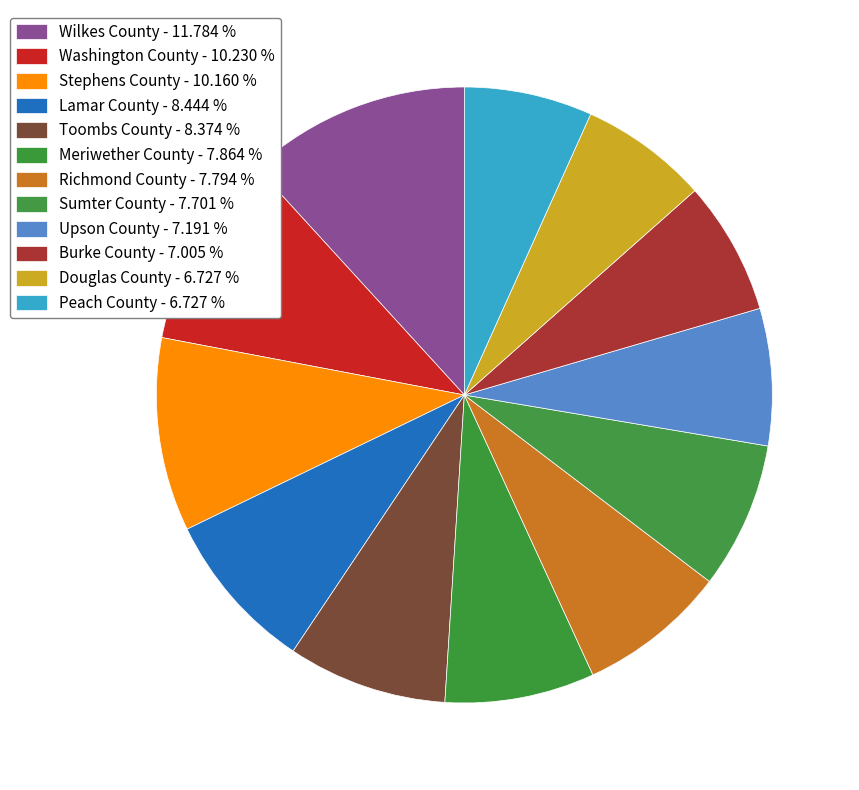

Count the number of slices in the pie.

12